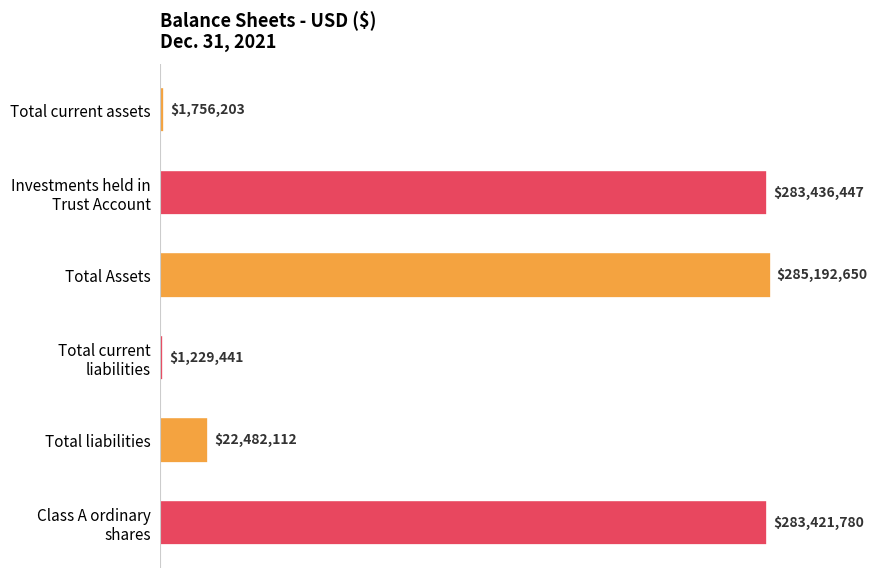

Are the bars horizontal?

Yes